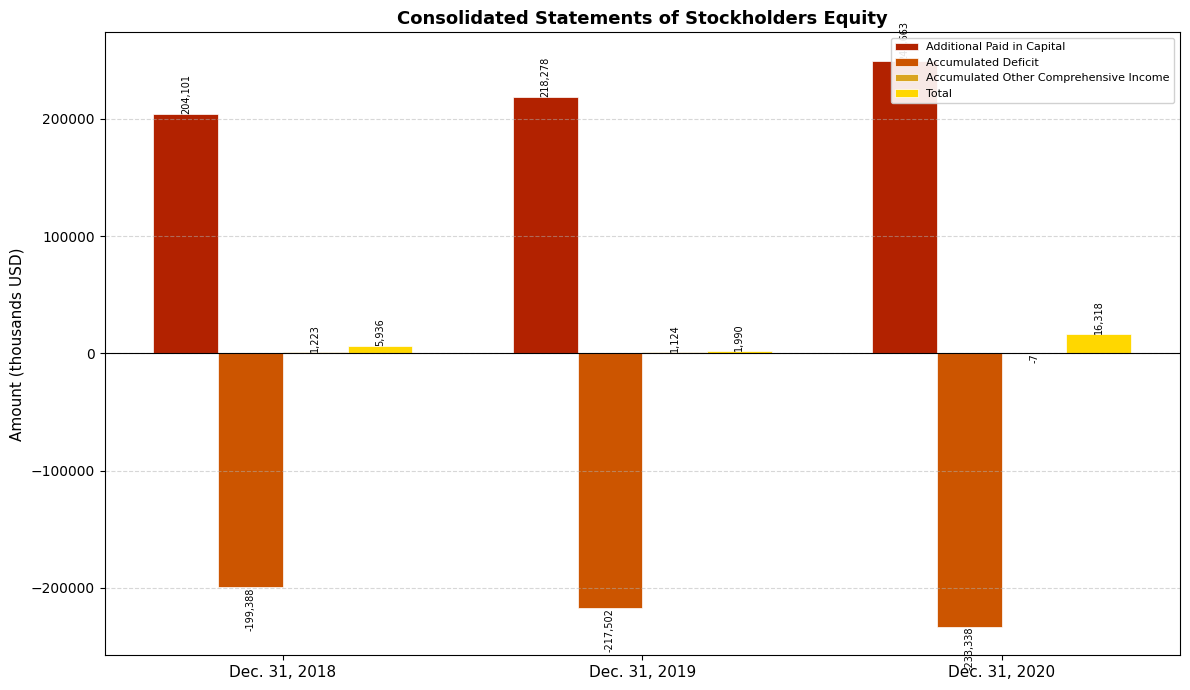

Count the Total values in the range 1990 to 16318.

3